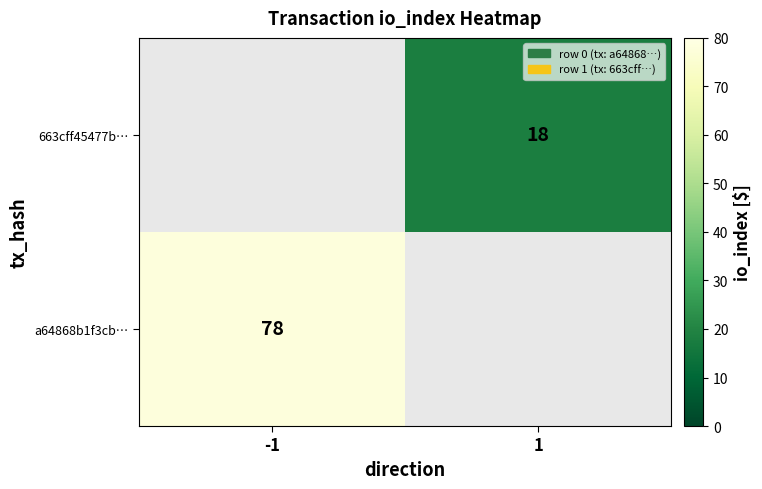

The a64868b1f3cb… series shows 20.0 at -1. True or false?

False